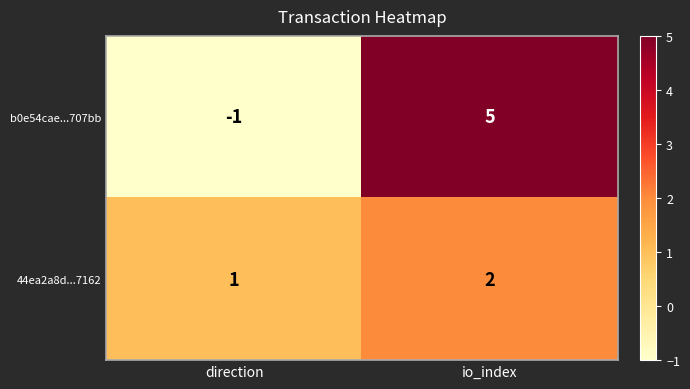

What is the sum of the 44ea2a8d...7162 values at direction and io_index?

3